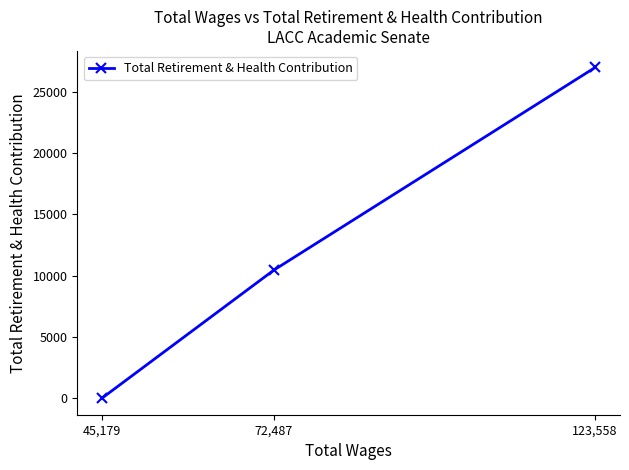

What is the value of the 2nd point from the left?

10442